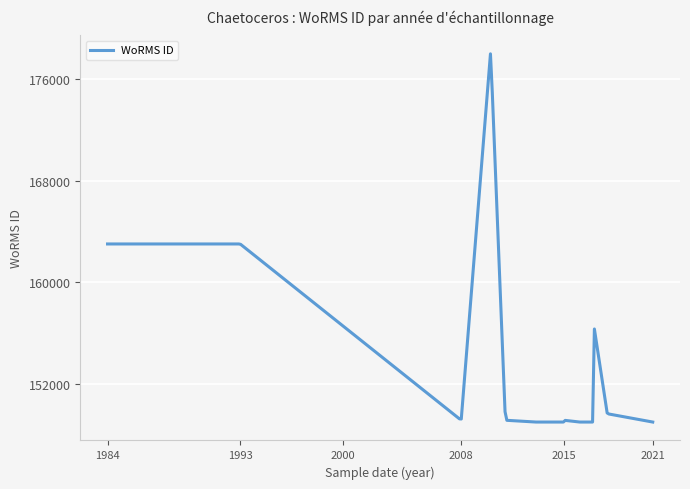

What is the average value?

156597.1